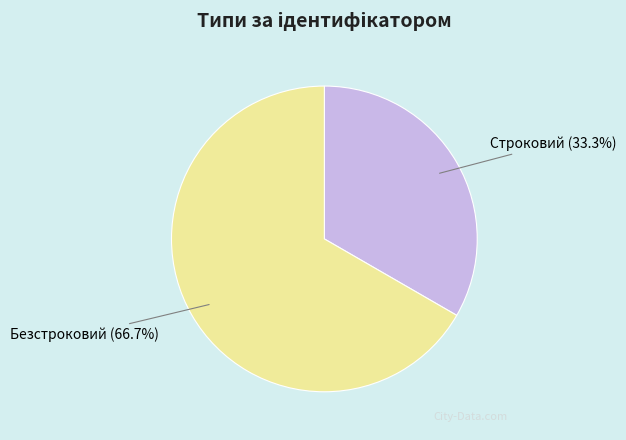

To the nearest percent, what percentage of the pie is Безстроковий?

67%